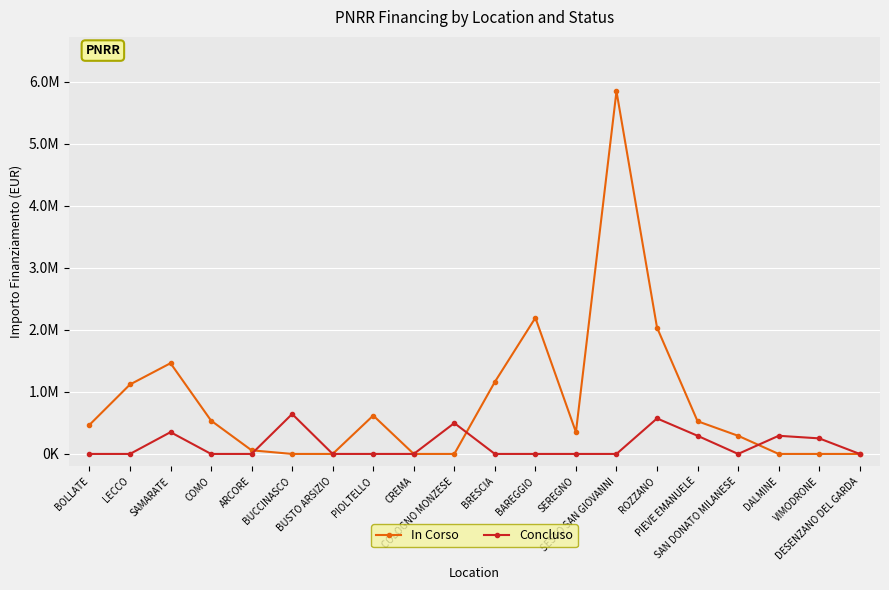

What is the maximum value shown in the chart?

5846381.5